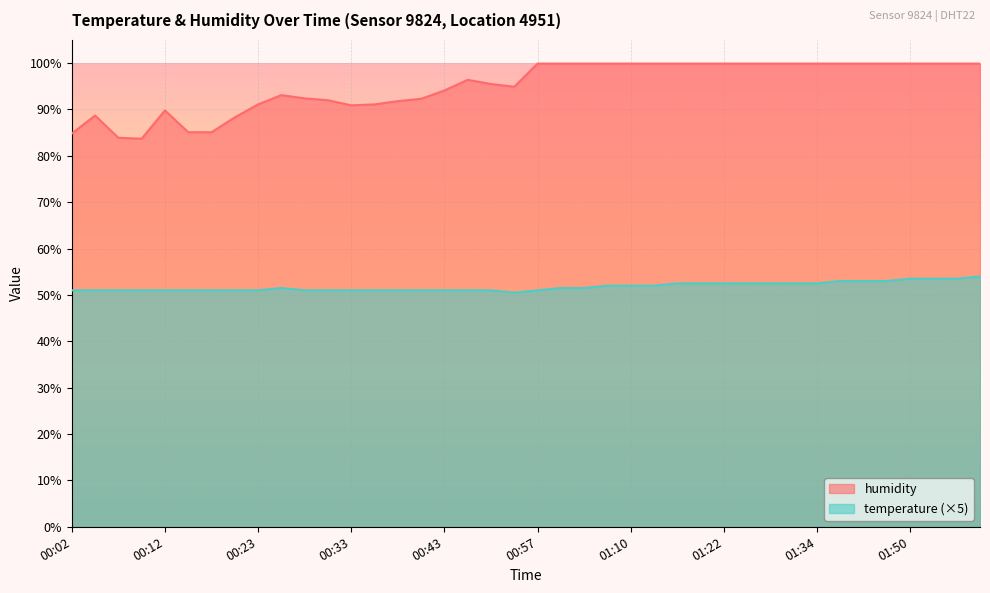

In temperature, how many points are higher than both neighbors (excluding endpoints)?

1